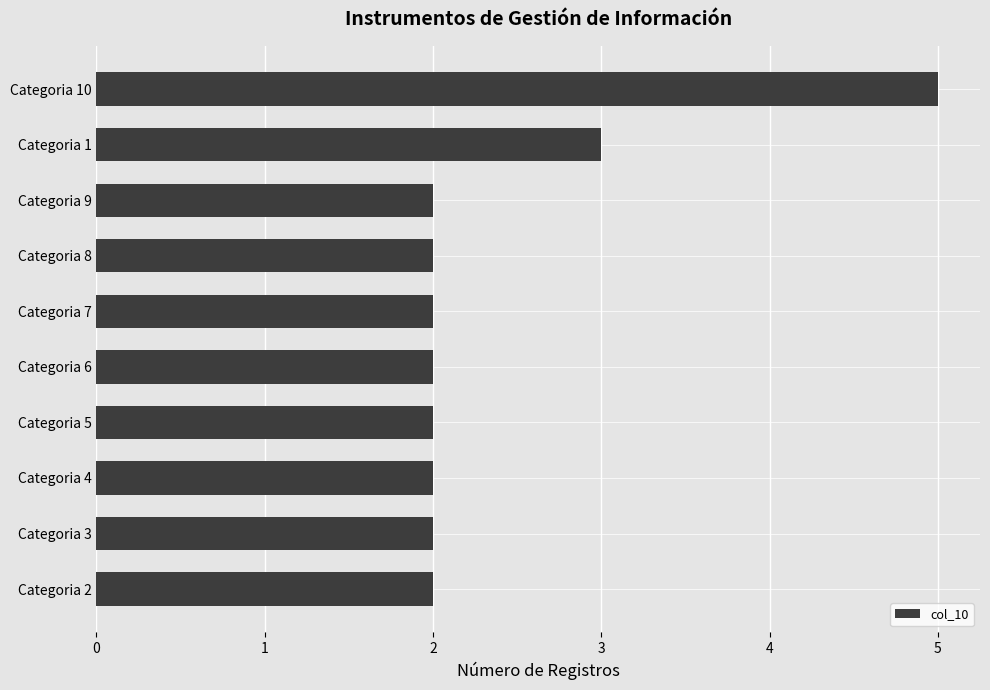

Reading bottom to top, transcribe all the data shown in this chart.

Categoria 2=2	Categoria 3=2	Categoria 4=2	Categoria 5=2	Categoria 6=2	Categoria 7=2	Categoria 8=2	Categoria 9=2	Categoria 1=3	Categoria 10=5